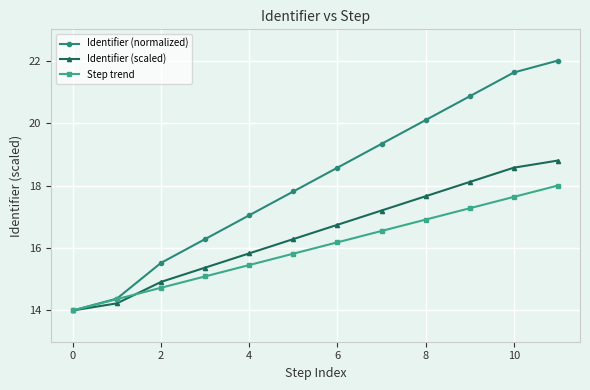

True or false: Identifier (scaled) has more than 0 points higher than both neighbors.

False